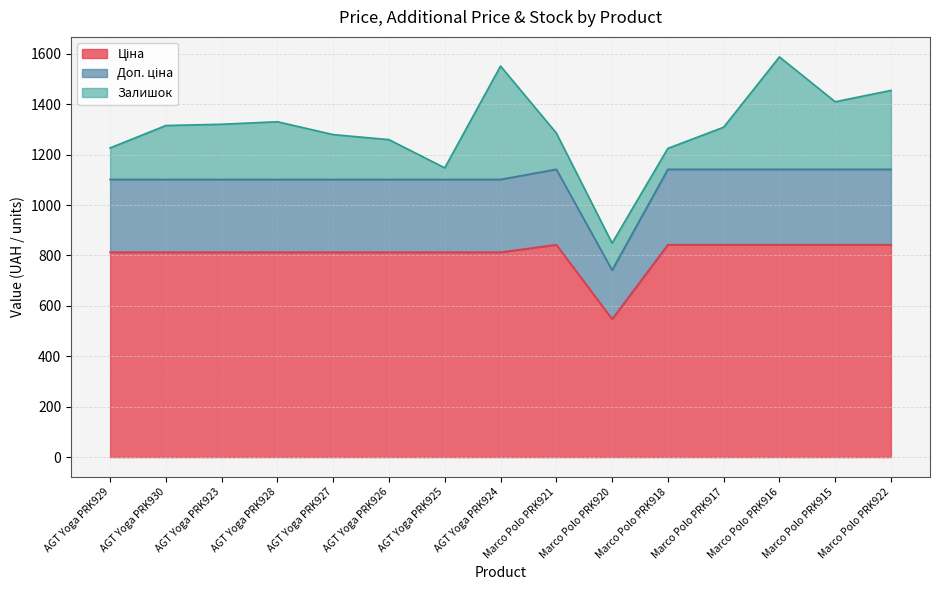

Does the chart display data point markers on the line(s)?

No